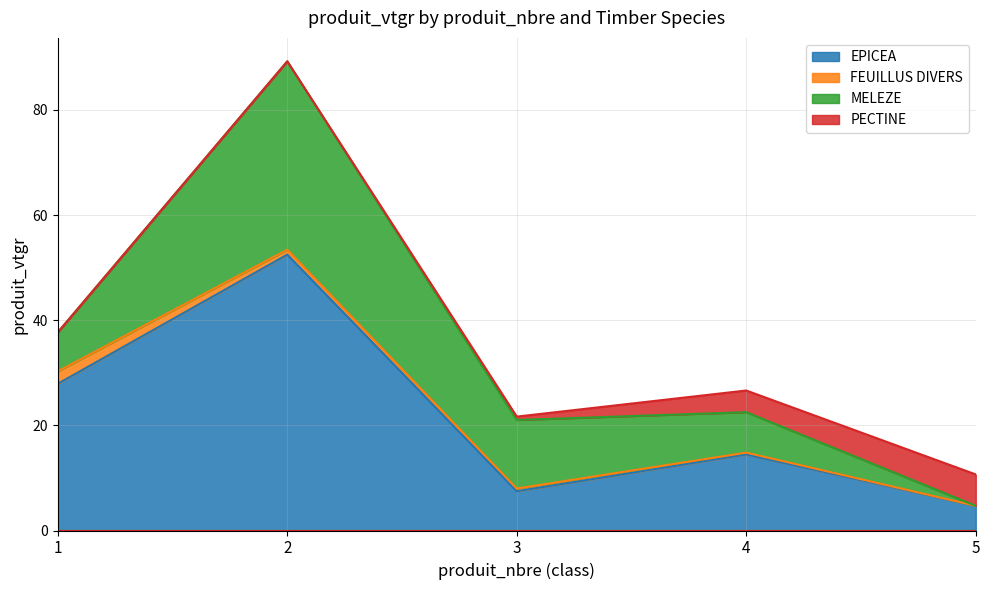

At how many categories does at least one series exceed 10?

4